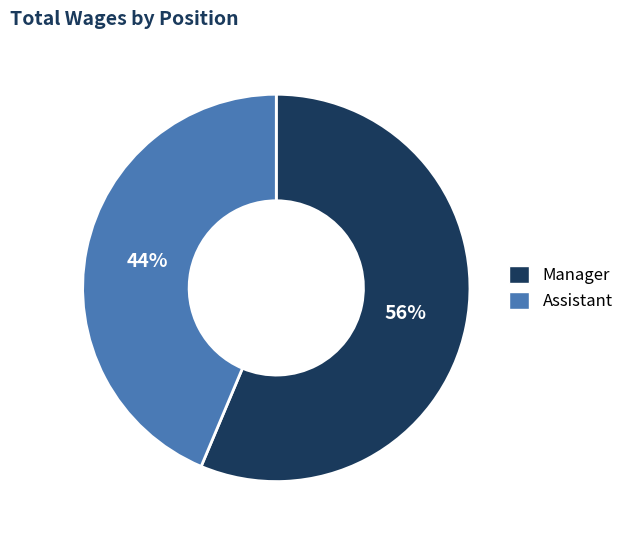

How many slices are in this pie chart?

2